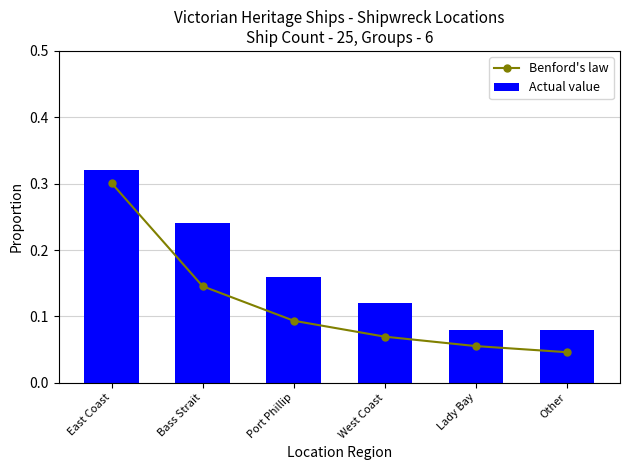

Which has a higher value, Lady Bay or Bass Strait?

Bass Strait